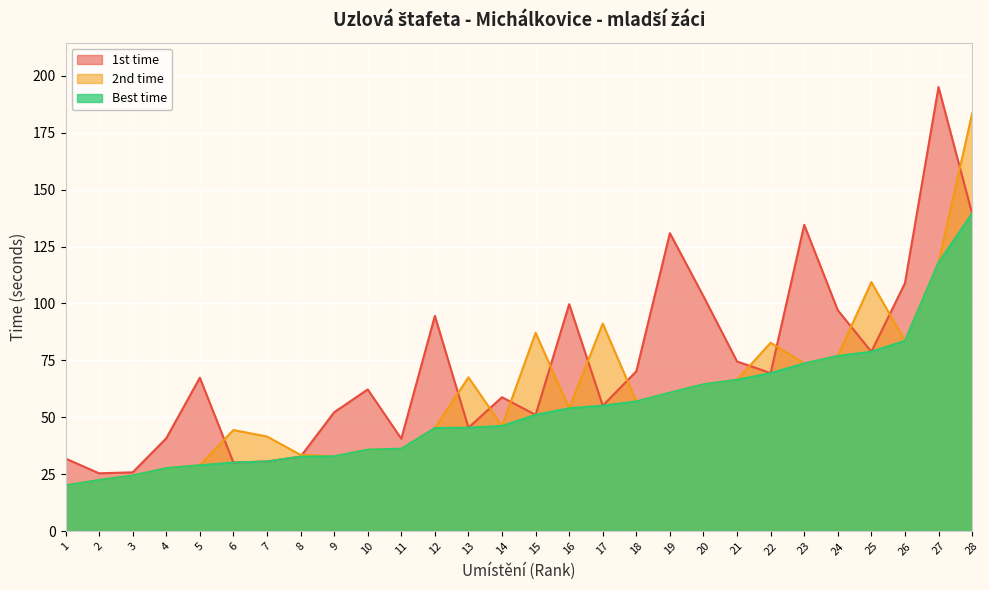

True or false: 2nd time and Best time cross at least once.

False